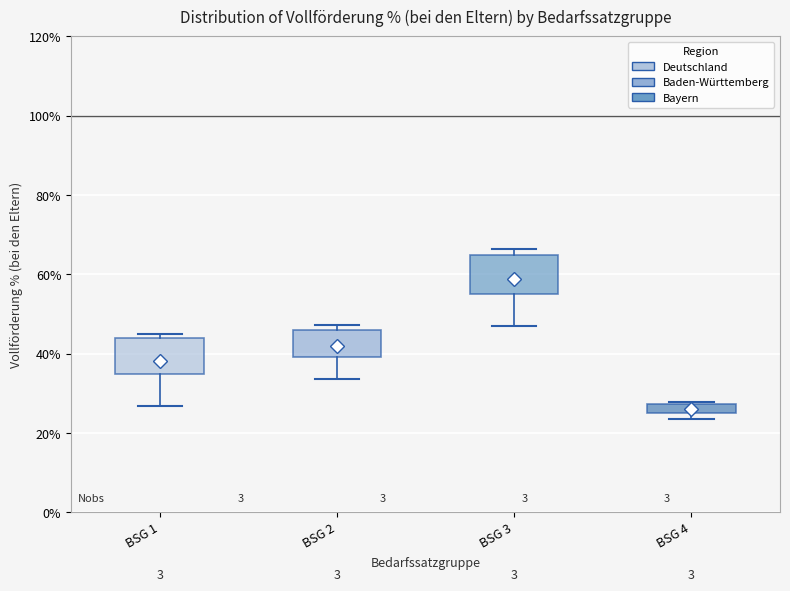

Which box's median line is the highest?

BSG 3